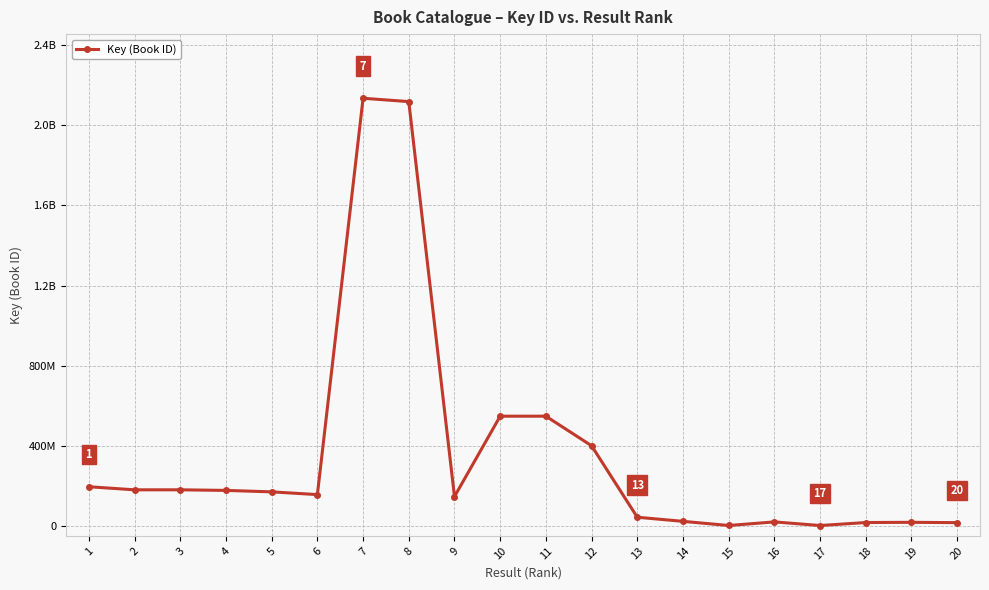

Rank the categories by value from lowest to highest.

17, 15, 20, 18, 19, 16, 14, 13, 9, 6, 5, 4, 3, 2, 1, 12, 11, 10, 8, 7